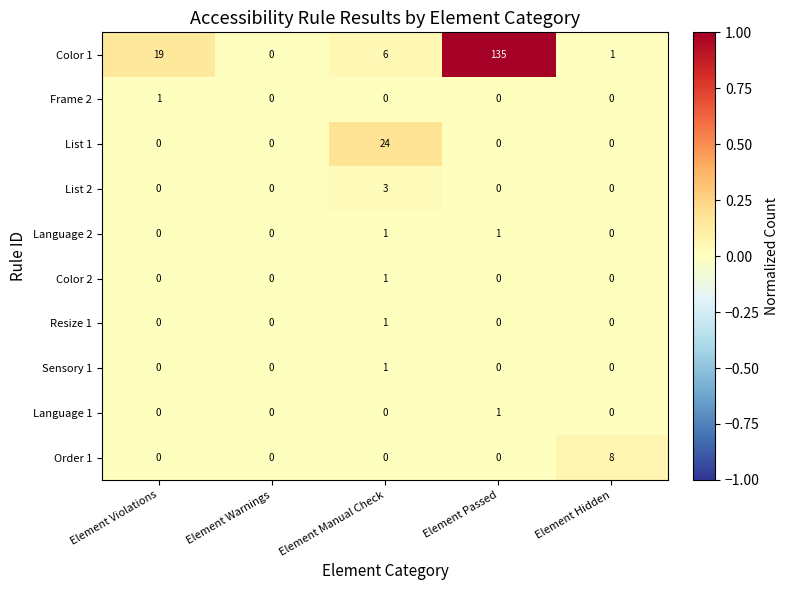

Which category has the highest value in the Color 1 series?

Element Passed